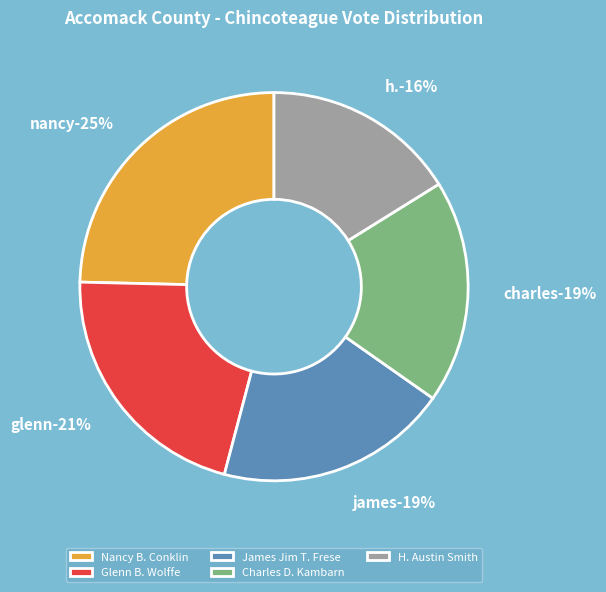

What is the total percentage of Glenn B. Wolffe and James Jim T. Frese?

40.6%